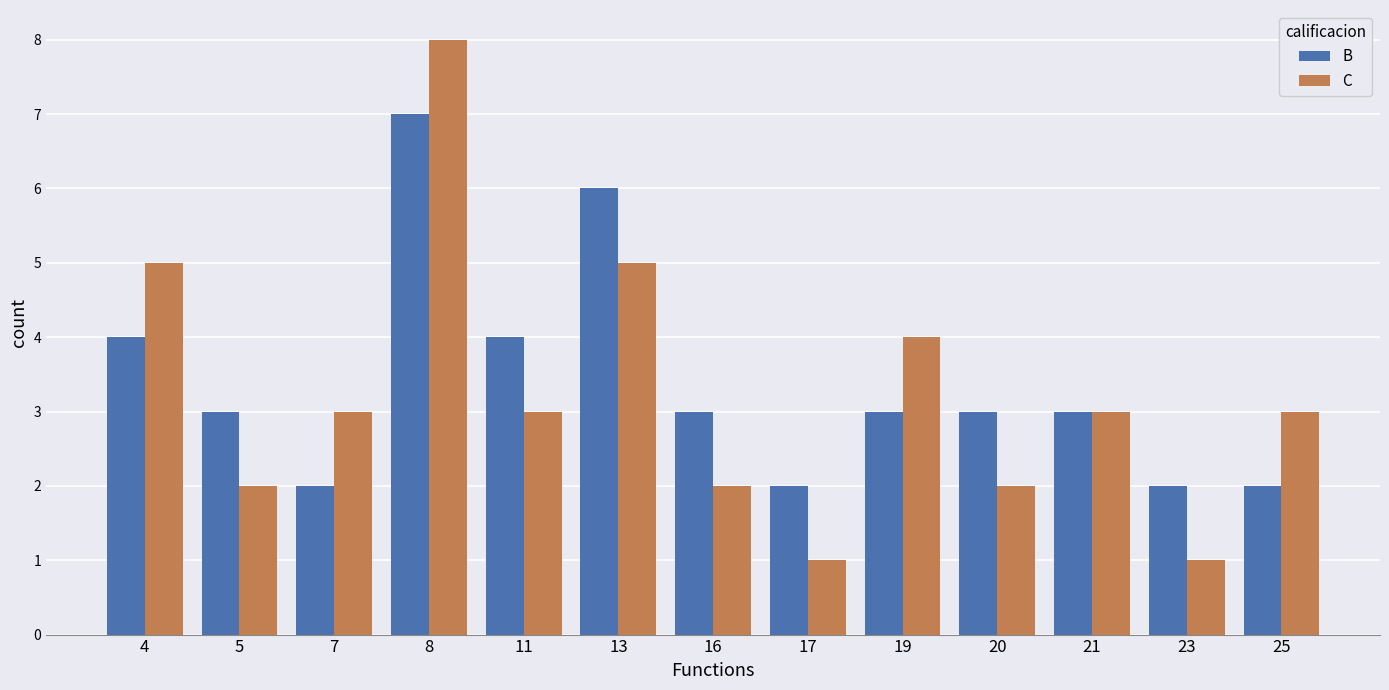

At which label does B first exceed 3?

4